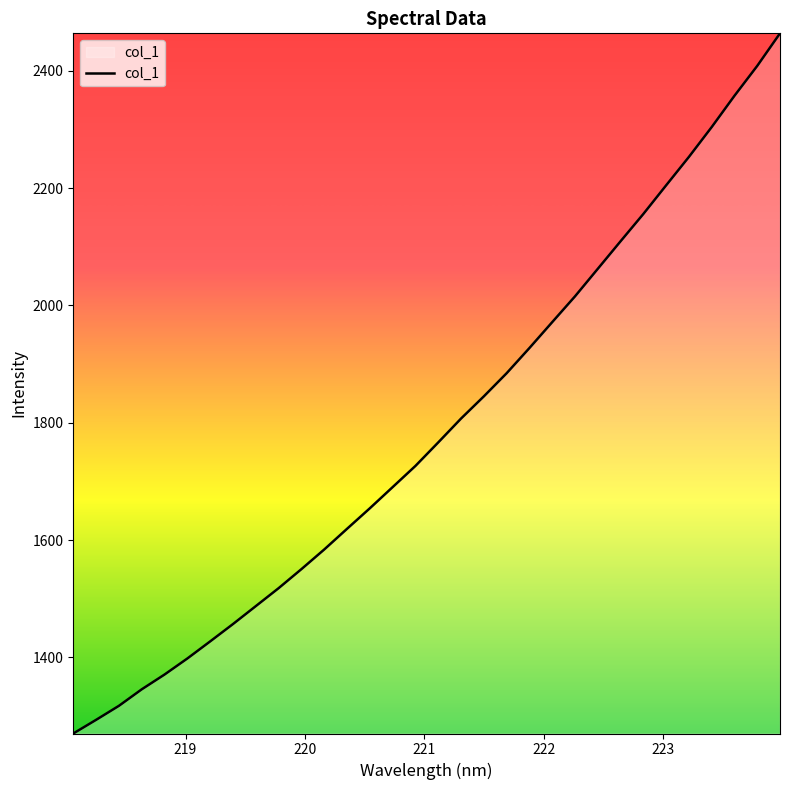

Reading left to right, extract all data points from this chart.

1270.4	1293.7	1317.6	1345.7	1370.9	1398.3	1427.4	1457.0	1487.6	1518.2	1550.6	1584.1	1619.4	1654.4	1690.4	1726.6	1766.6	1807.3	1845.1	1884.6	1927.5	1971.7	2015.6	2062.5	2109.5	2156.0	2204.8	2253.3	2304.1	2357.5	2408.4	2464.0